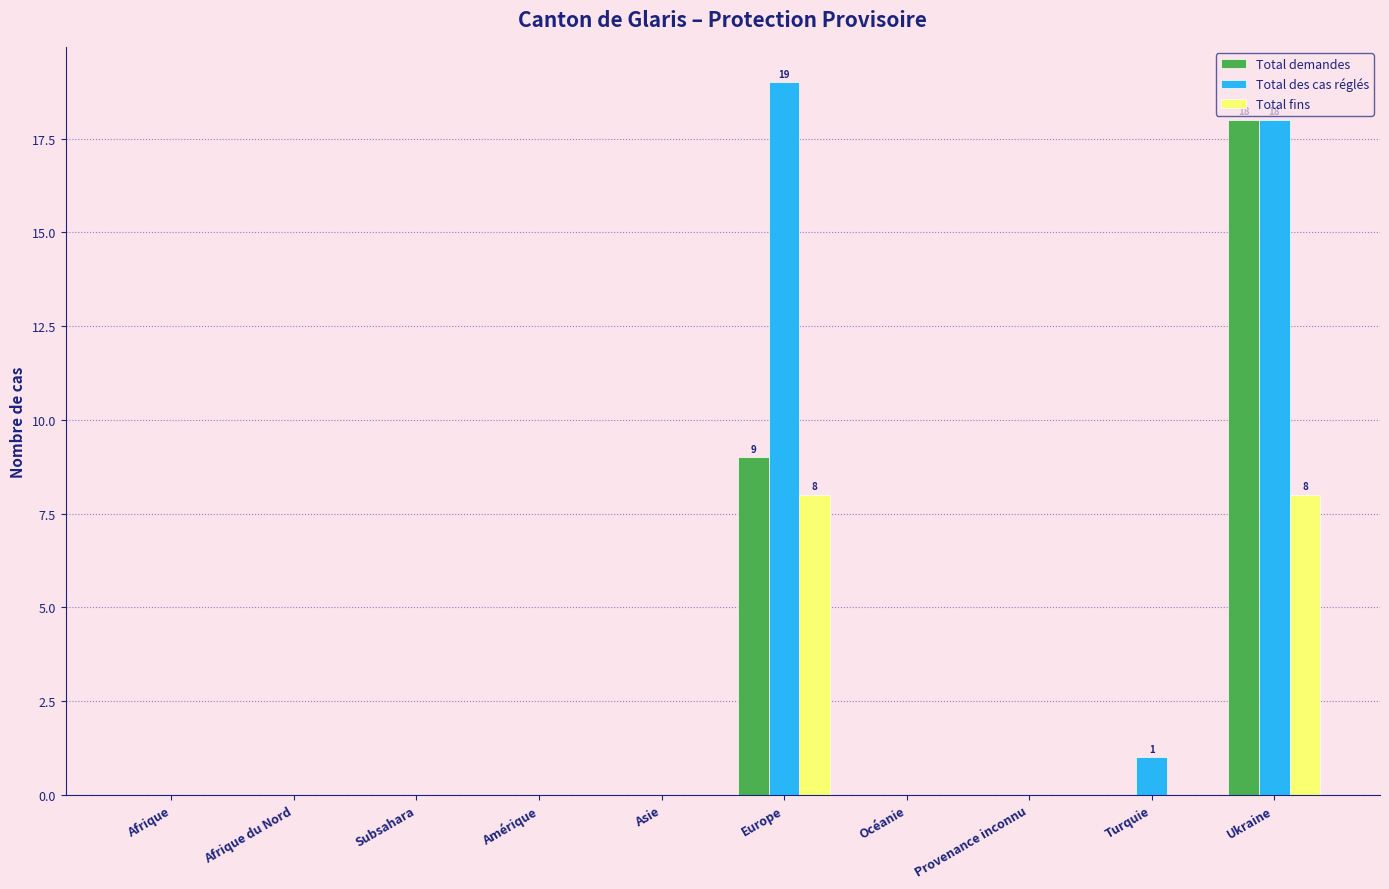

Reading right to left, list all the values displayed in this chart.

Total demandes: Ukraine=18	Turquie=0	Provenance inconnu=0	Océanie=0	Europe=9	Asie=0	Amérique=0	Subsahara=0	Afrique du Nord=0	Afrique=0
Total des cas réglés: Ukraine=18	Turquie=1	Provenance inconnu=0	Océanie=0	Europe=19	Asie=0	Amérique=0	Subsahara=0	Afrique du Nord=0	Afrique=0
Total fins: Ukraine=8	Turquie=0	Provenance inconnu=0	Océanie=0	Europe=8	Asie=0	Amérique=0	Subsahara=0	Afrique du Nord=0	Afrique=0